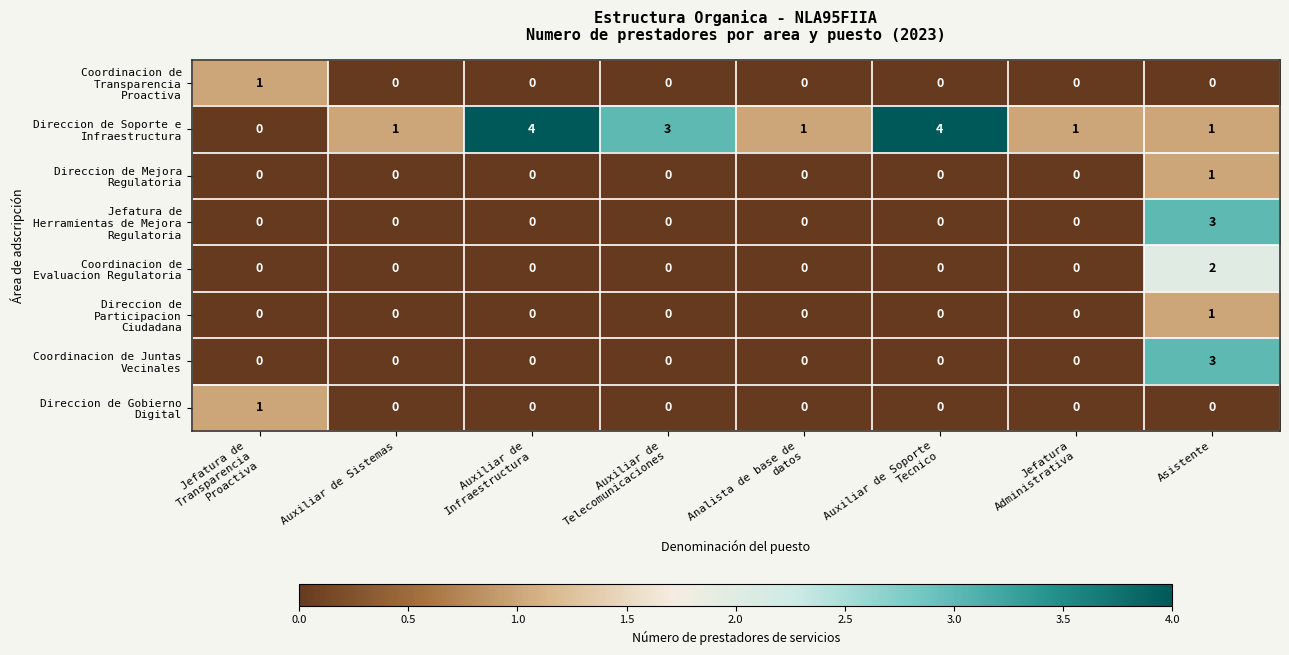

What is the total value across all series at Asistente?

11